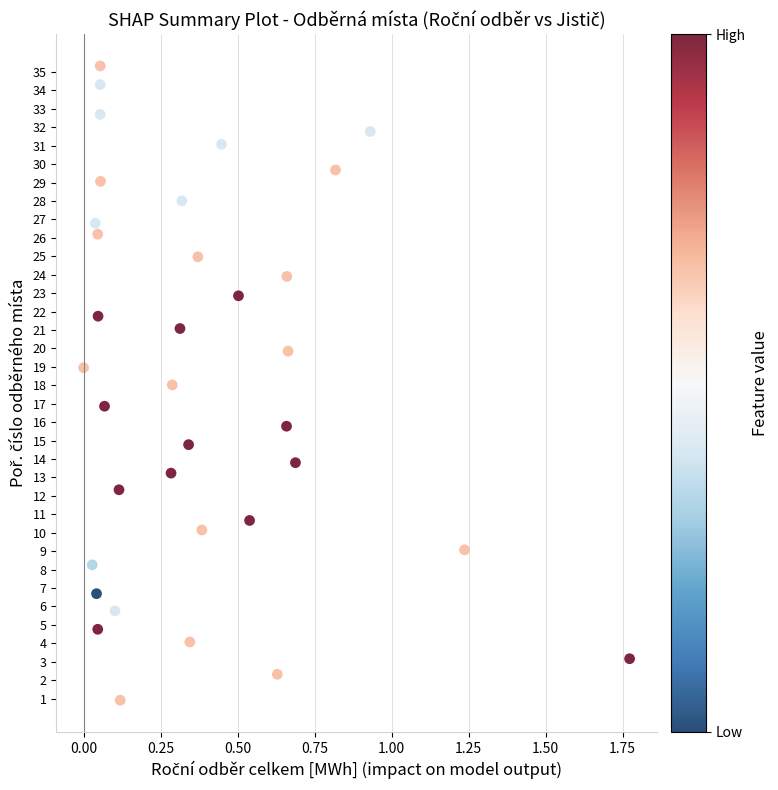

What is the range of Y values (max minus min)?

34.4